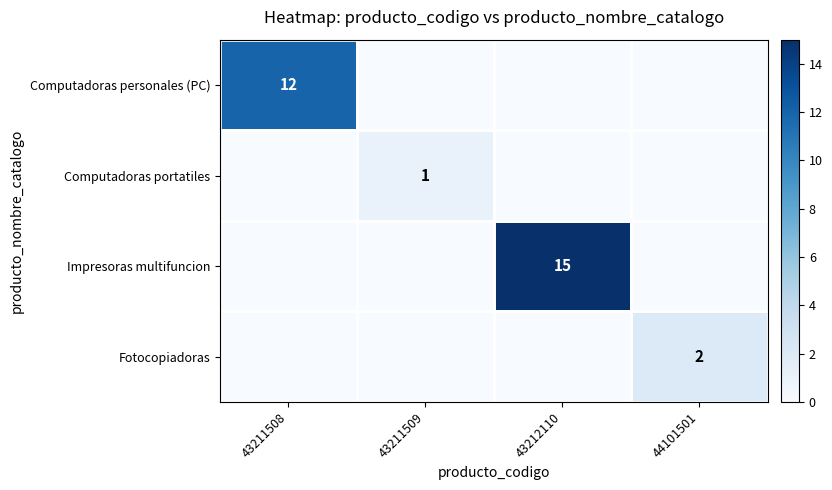

Is it true that Impresoras multifuncion equals 8 at 43212110?

False